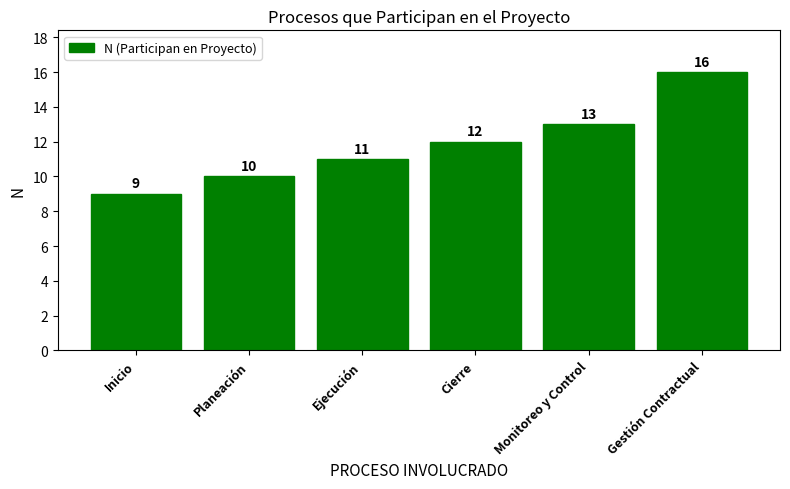

What is the sum of all values?

71